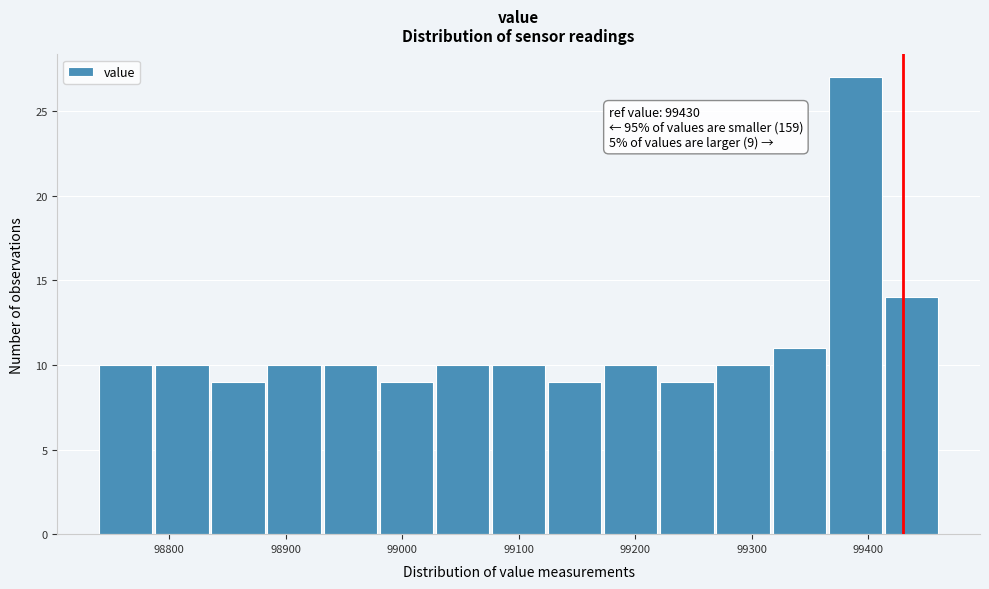

Over which range of the x-axis is the bar tallest?

99370 to 99410